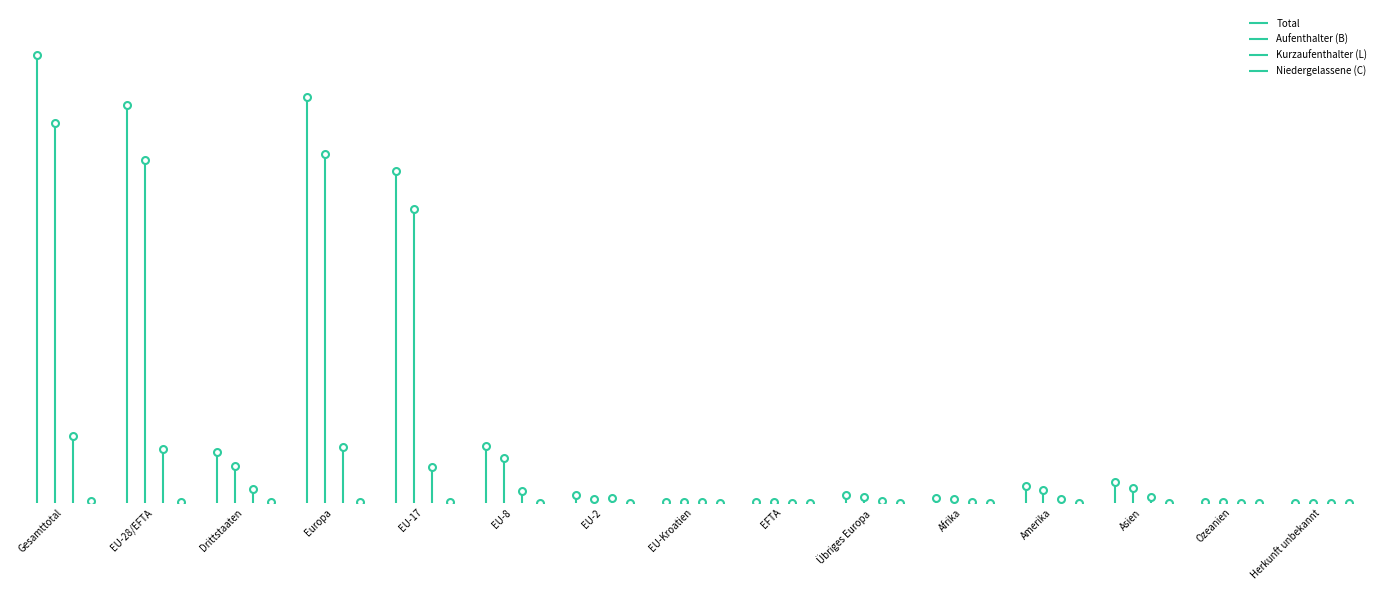

Is this an area chart (filled region under the line)?

No